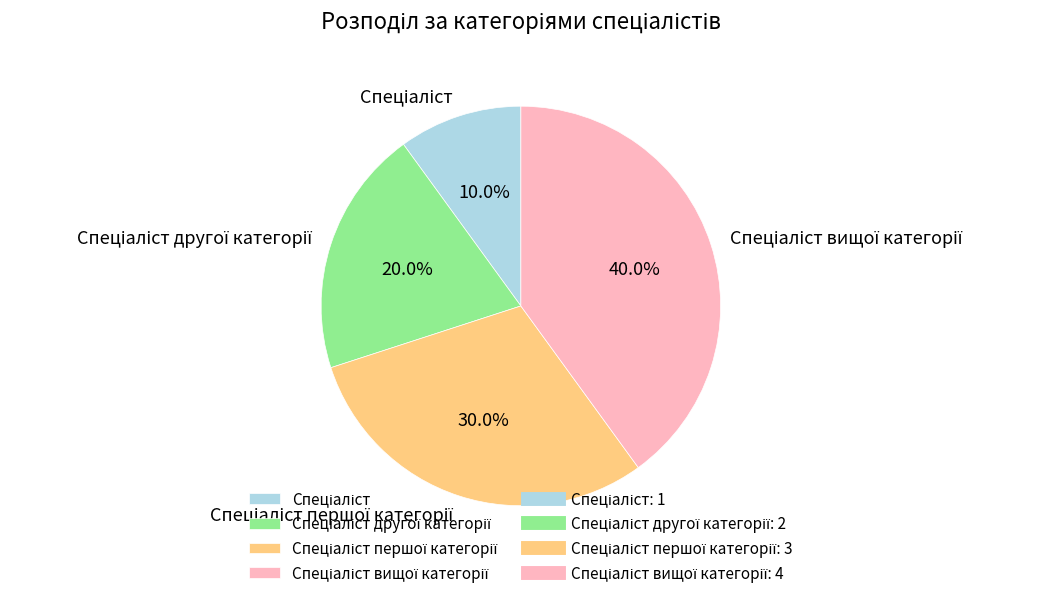

Is there any slice that represents more than half of the pie?

No